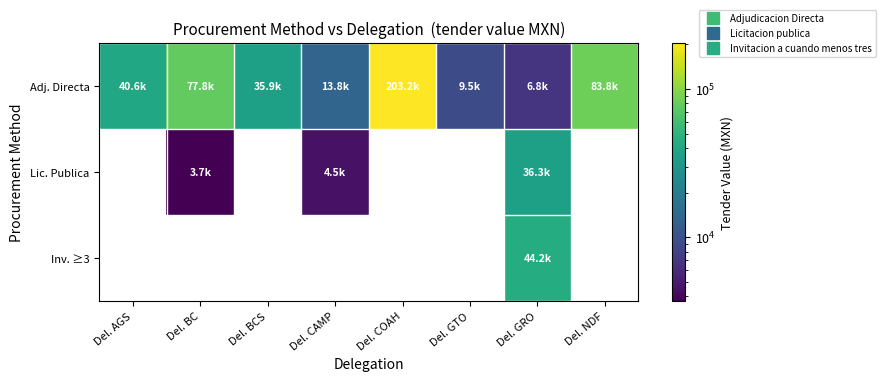

At how many categories does at least one series exceed 98267?

1